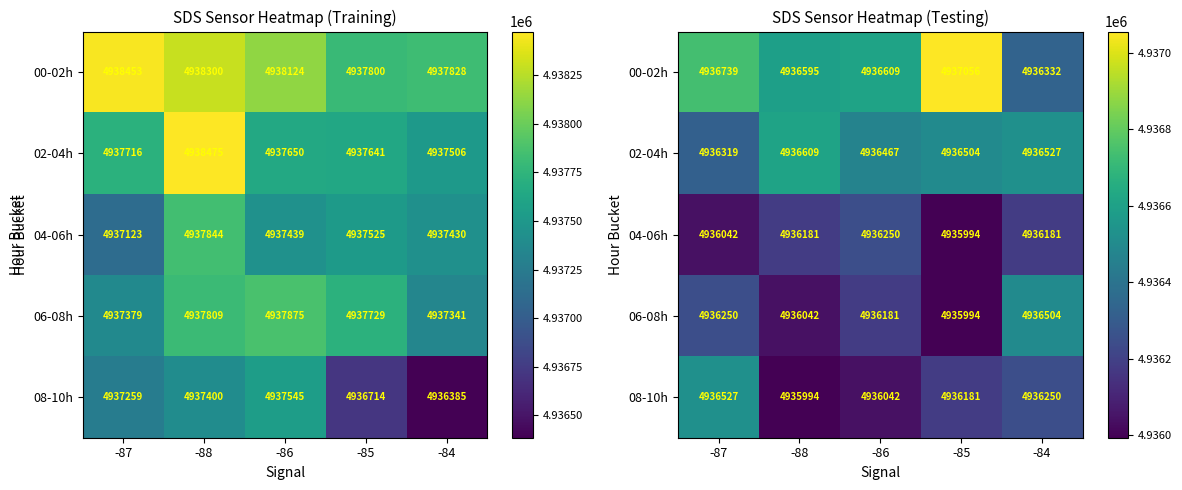

Which has a higher value, -88 or -84?

-88